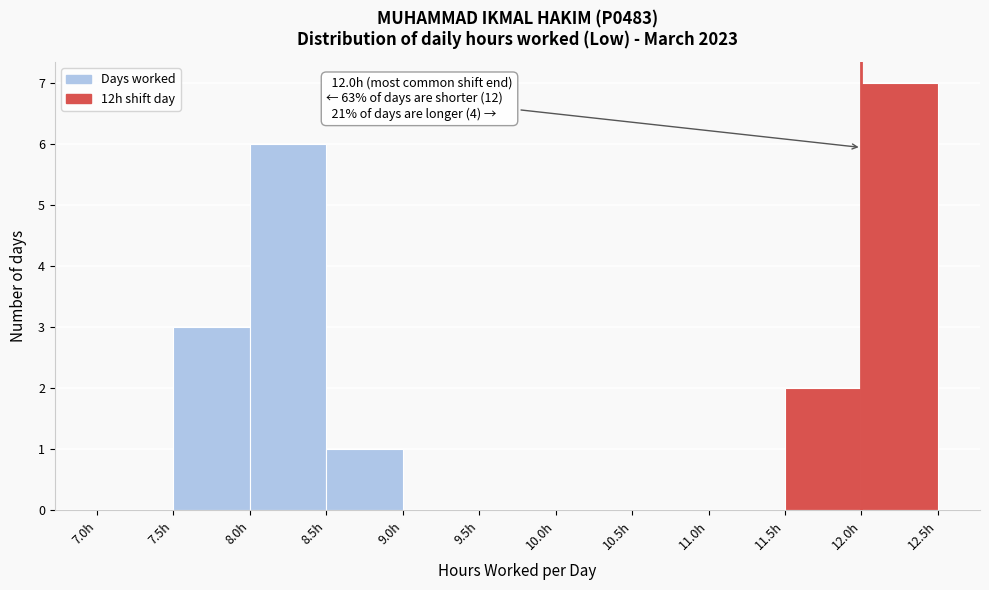

Over which range of the x-axis is the bar tallest?

12.0 to 12.5